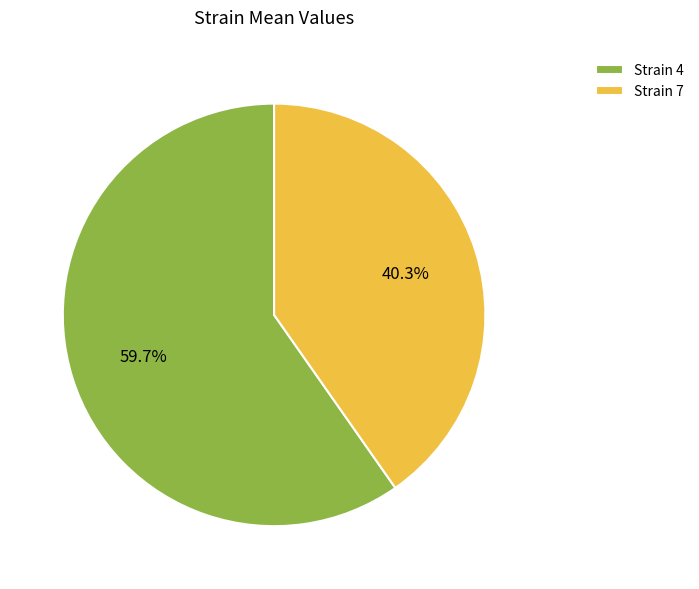

Is the sum of Strain 7 and Strain 4 greater than half?

Yes